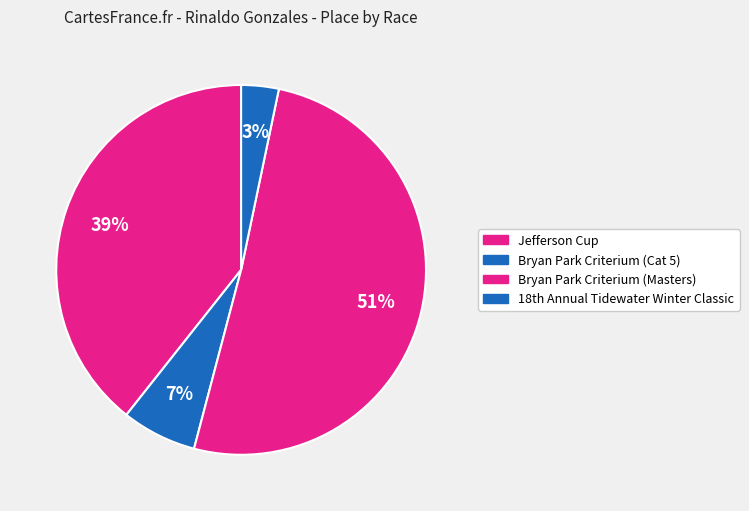

Which category accounts for the majority?

Bryan Park Criterium (Masters)